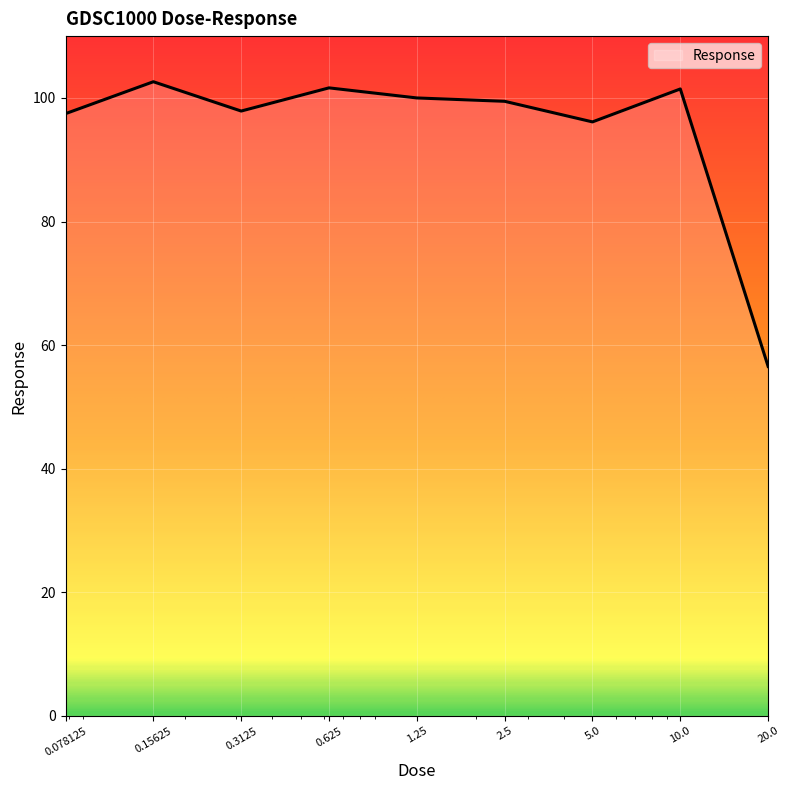

What is the smallest value displayed?

56.6